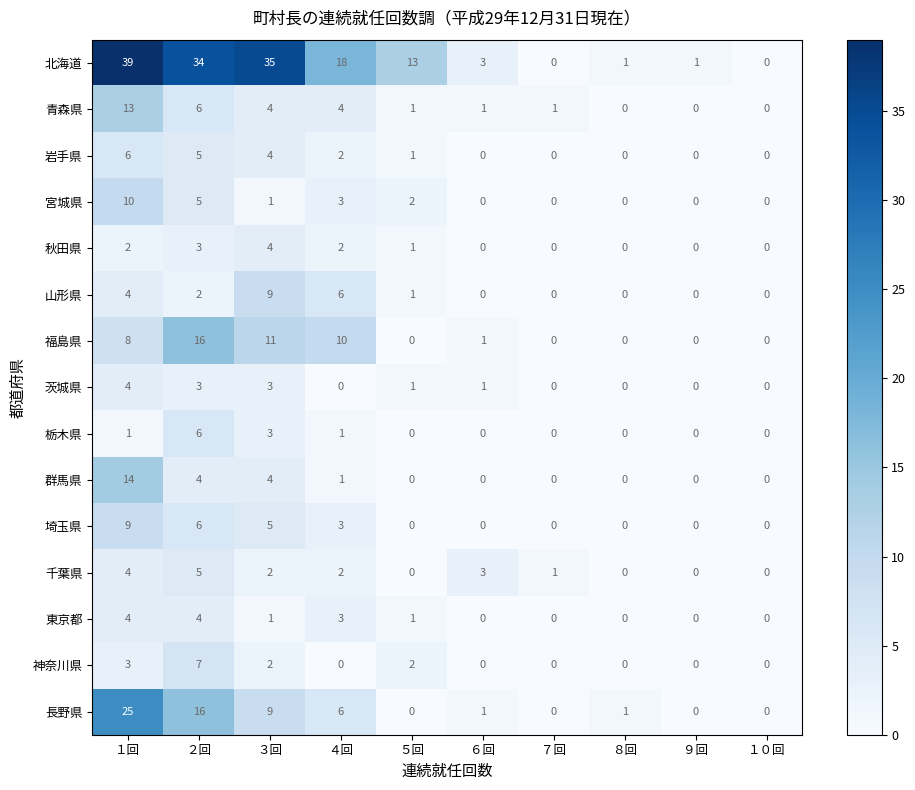

Which series changed the most between ４回 and ６回?

北海道